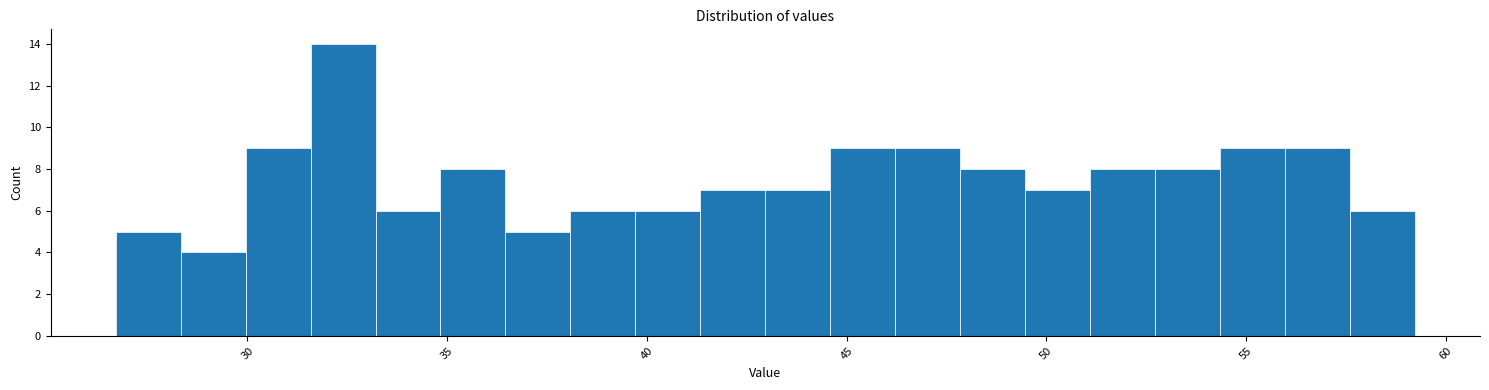

Read against the x-axis, roughly where is the centre of the tallest bar?

32.5